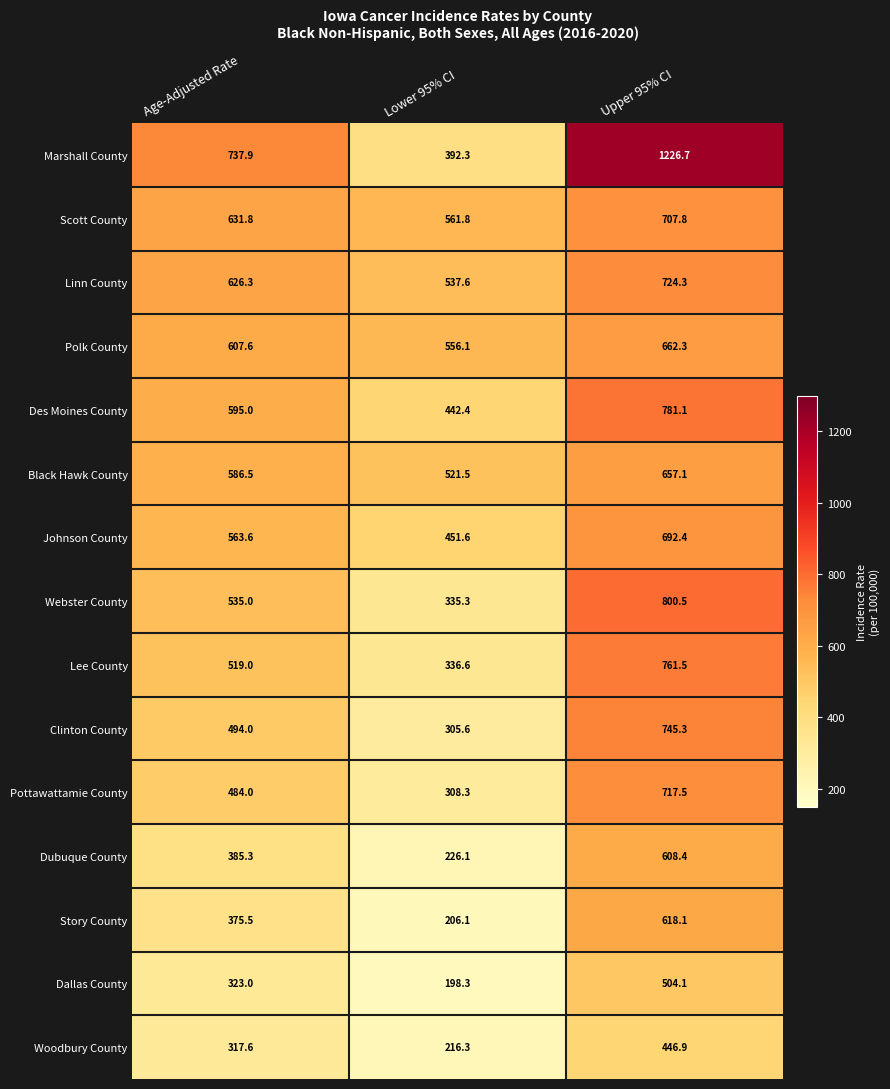

List the series in order of their peak value, highest first.

Marshall County, Webster County, Des Moines County, Lee County, Clinton County, Linn County, Pottawattamie County, Scott County, Johnson County, Polk County, Black Hawk County, Story County, Dubuque County, Dallas County, Woodbury County